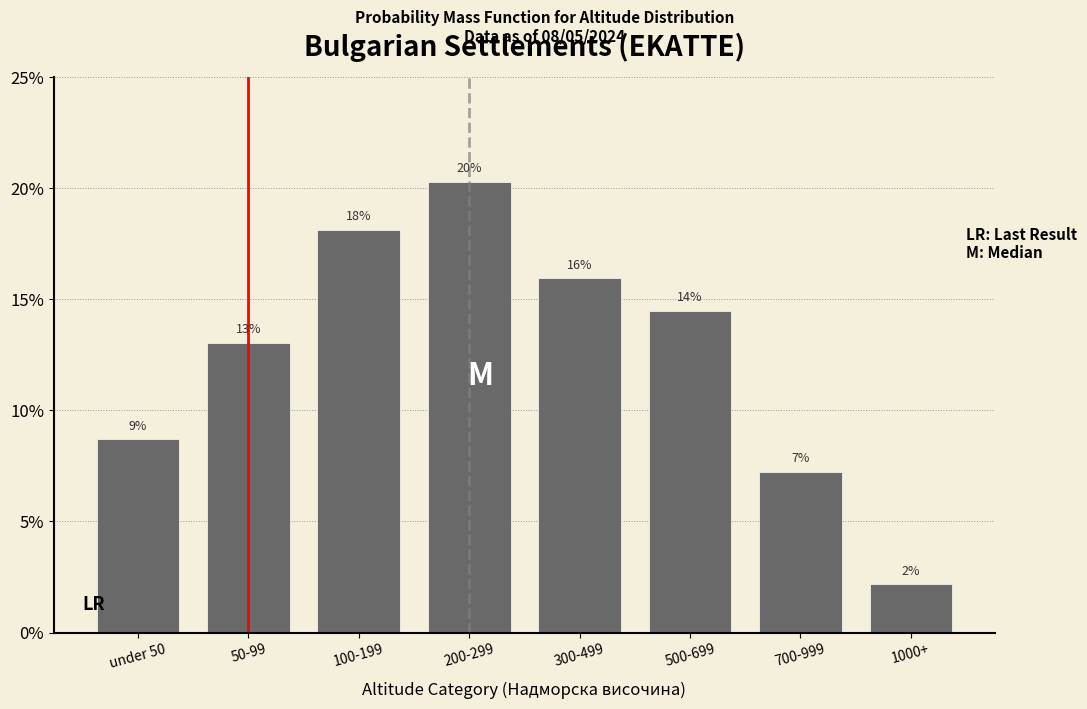

How many bars are there in total?

8